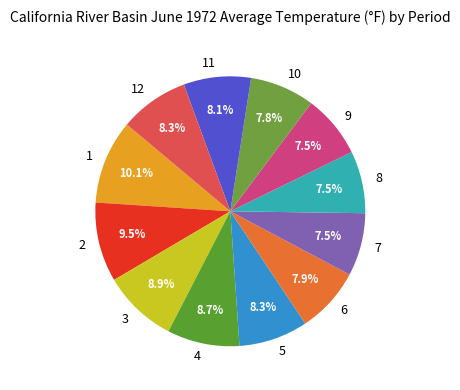

To the nearest percent, what portion does 1 represent?

10%